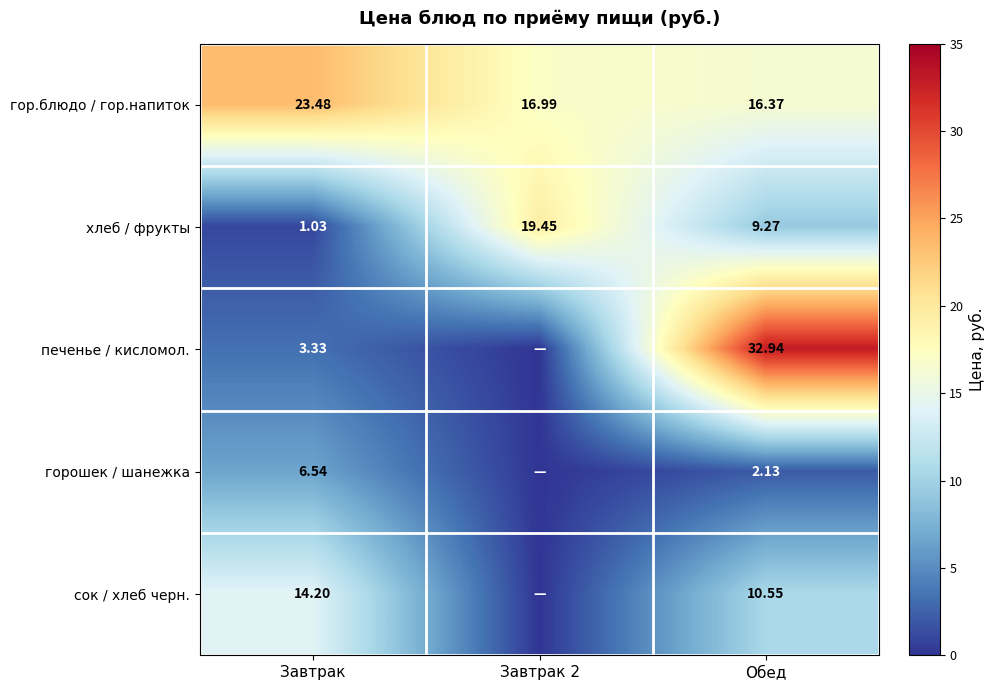

How many data points in хлеб / фрукты are above 9?

2